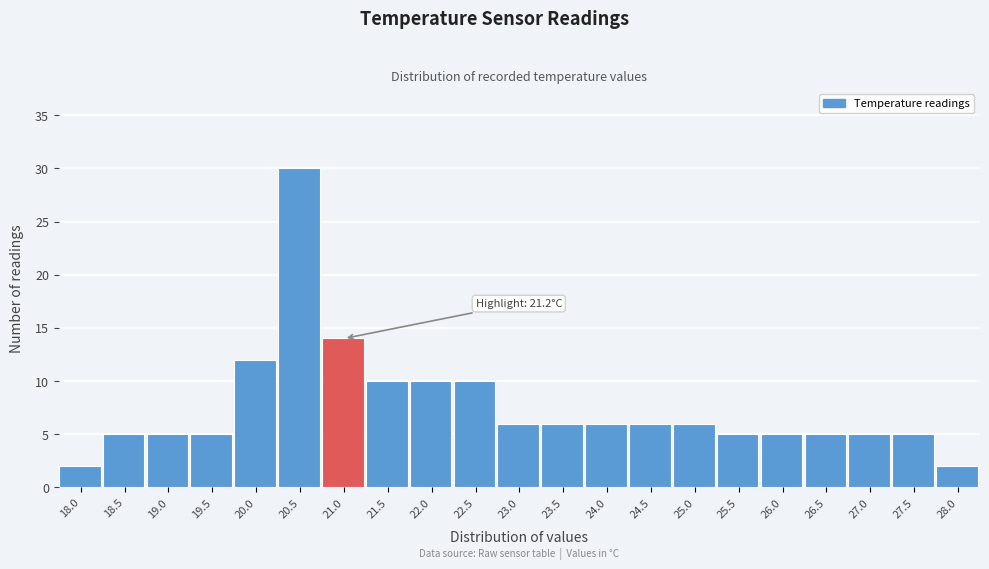

Reading left to right, list all the values displayed in this chart.

2	5	5	5	12	30	14	10	10	10	6	6	6	6	6	5	5	5	5	5	2